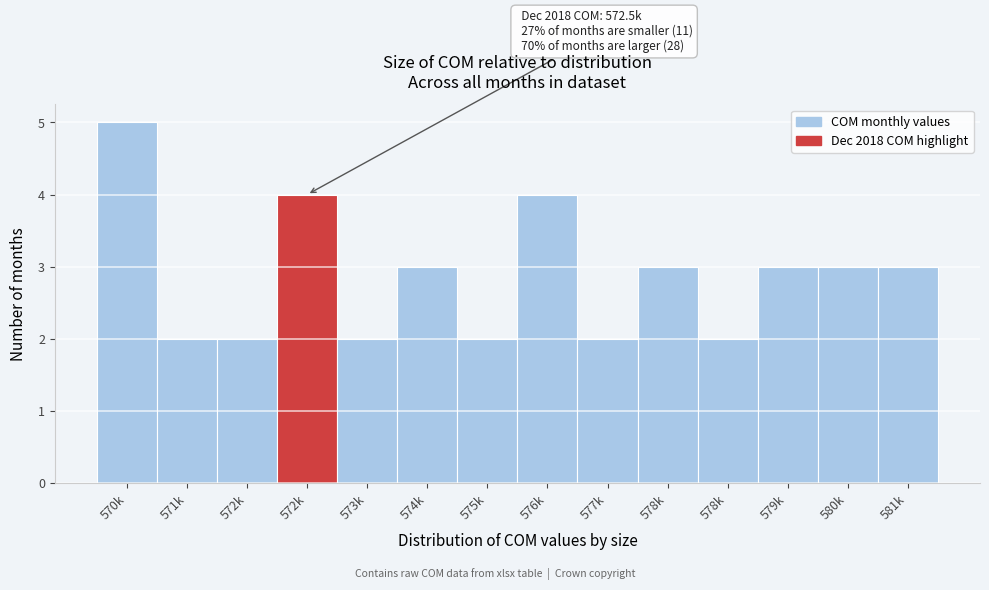

Are the bars horizontal?

No